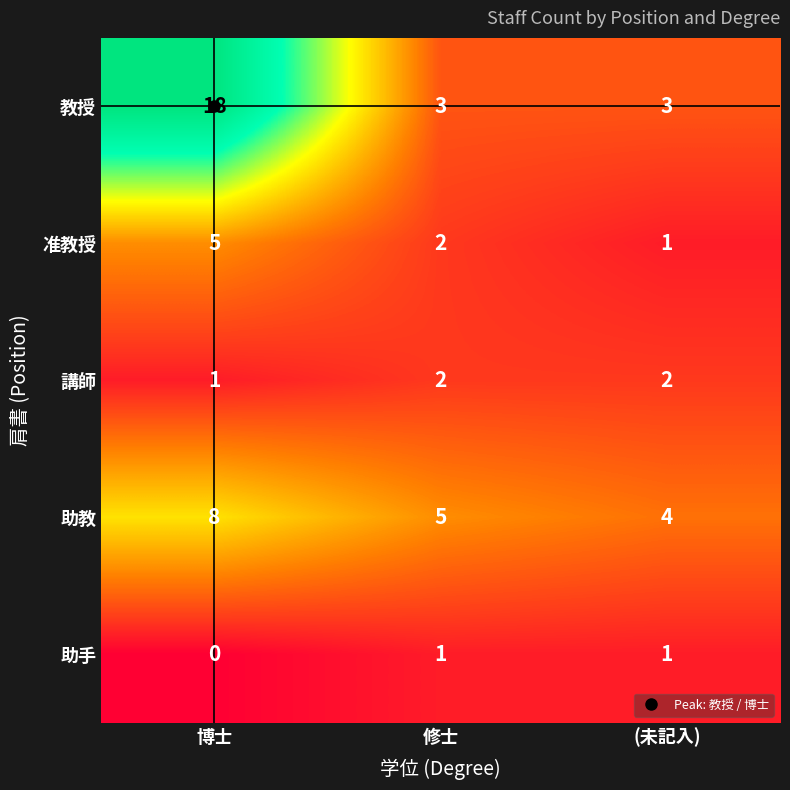

Rank the series by their maximum value, from lowest to highest.

助手, 講師, 准教授, 助教, 教授